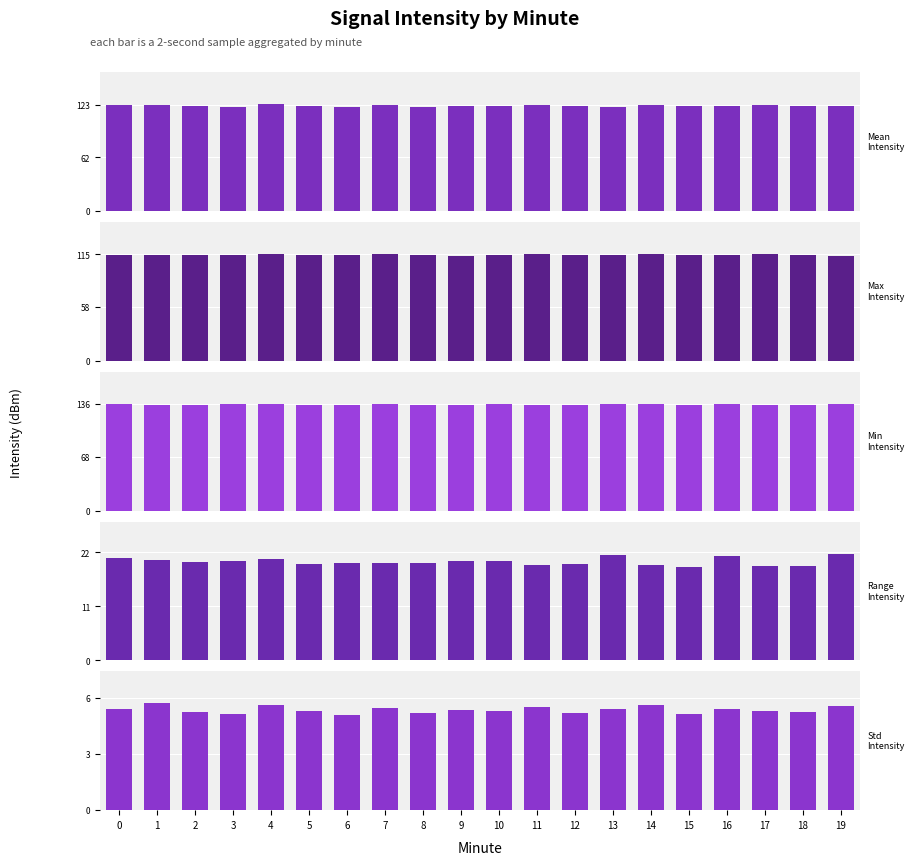

Reading right to left, transcribe all the data shown in this chart.

Mean Intensity: 19=120.9	18=121.7	17=122.0	16=120.7	15=121.4	14=122.9	13=120.7	12=121.4	11=122.1	10=120.9	9=121.1	8=119.7	7=122.3	6=120.5	5=121.7	4=123.4	3=119.9	2=120.7	1=122.8	0=121.9
Max Intensity: 19=113.8	18=114.6	17=115.0	16=113.8	15=114.8	14=115.4	13=113.9	12=114.3	11=115.2	10=114.9	9=113.8	8=114.7	7=115.3	6=114.0	5=114.5	4=115.1	3=114.7	2=113.9	1=114.3	0=114.4
Min Intensity: 19=135.5	18=133.9	17=134.3	16=135.1	15=133.8	14=134.9	13=135.4	12=133.9	11=134.7	10=135.2	9=134.0	8=134.4	7=135.1	6=133.8	5=134.2	4=135.7	3=134.9	2=133.9	1=134.8	0=135.3
Range Intensity: 19=21.8	18=19.3	17=19.3	16=21.2	15=19.0	14=19.5	13=21.5	12=19.6	11=19.4	10=20.3	9=20.2	8=19.8	7=19.8	6=19.8	5=19.7	4=20.6	3=20.2	2=20.0	1=20.5	0=20.9
Std Intensity: 19=5.6	18=5.3	17=5.3	16=5.4	15=5.2	14=5.6	13=5.4	12=5.2	11=5.5	10=5.3	9=5.3	8=5.2	7=5.5	6=5.1	5=5.3	4=5.6	3=5.1	2=5.2	1=5.7	0=5.4